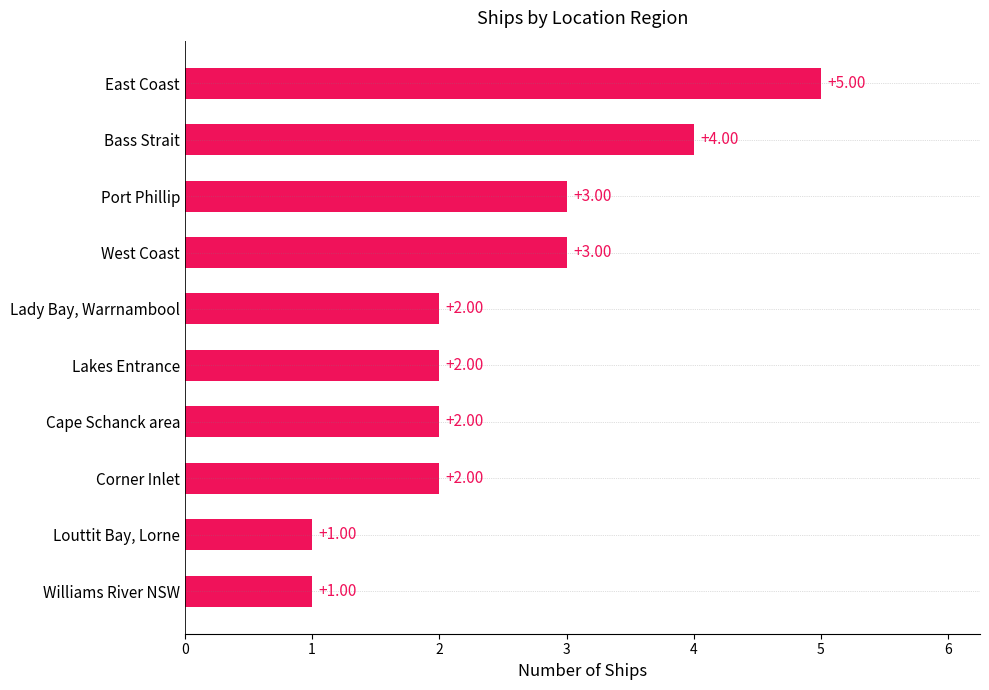

How many bars are there in total?

10